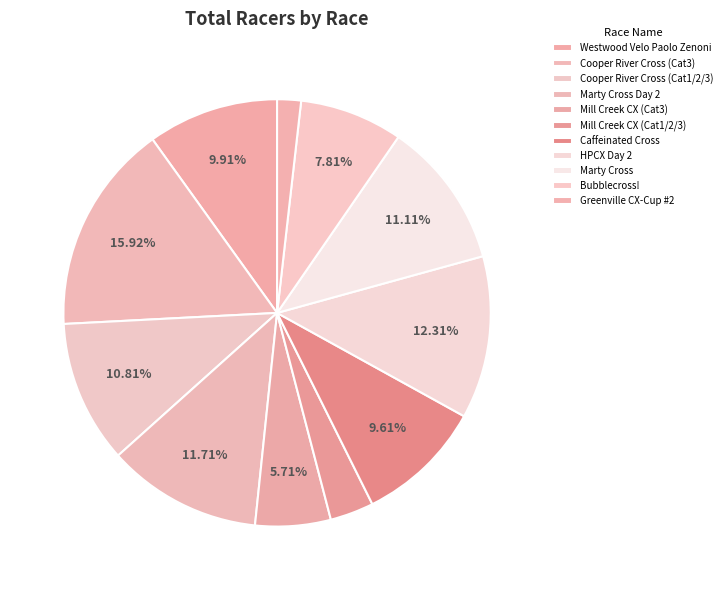

Is there a majority slice in this chart?

No